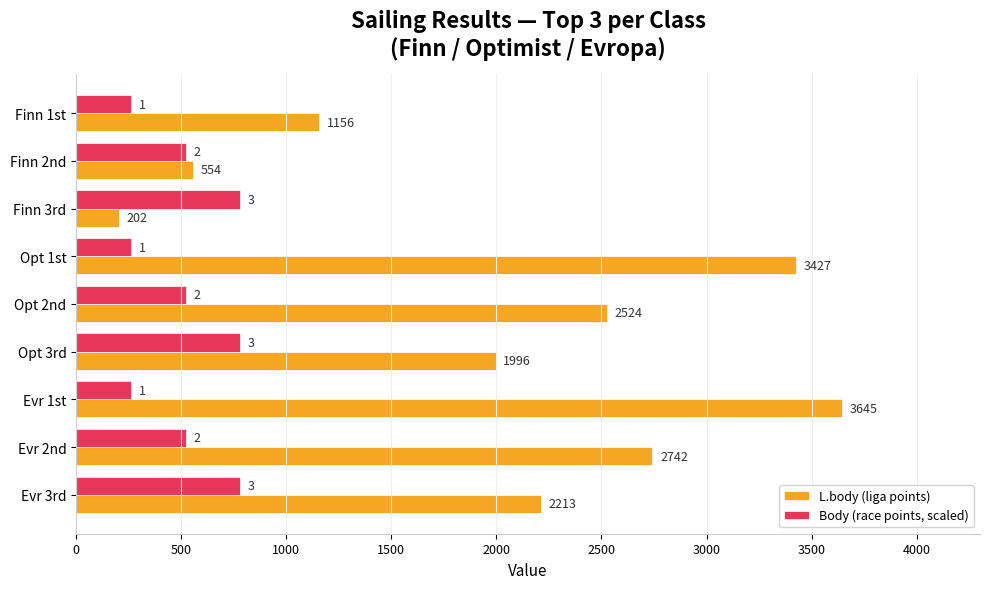

List the series in order of their overall mean, highest first.

L.body (liga points), Body (race points, scaled)